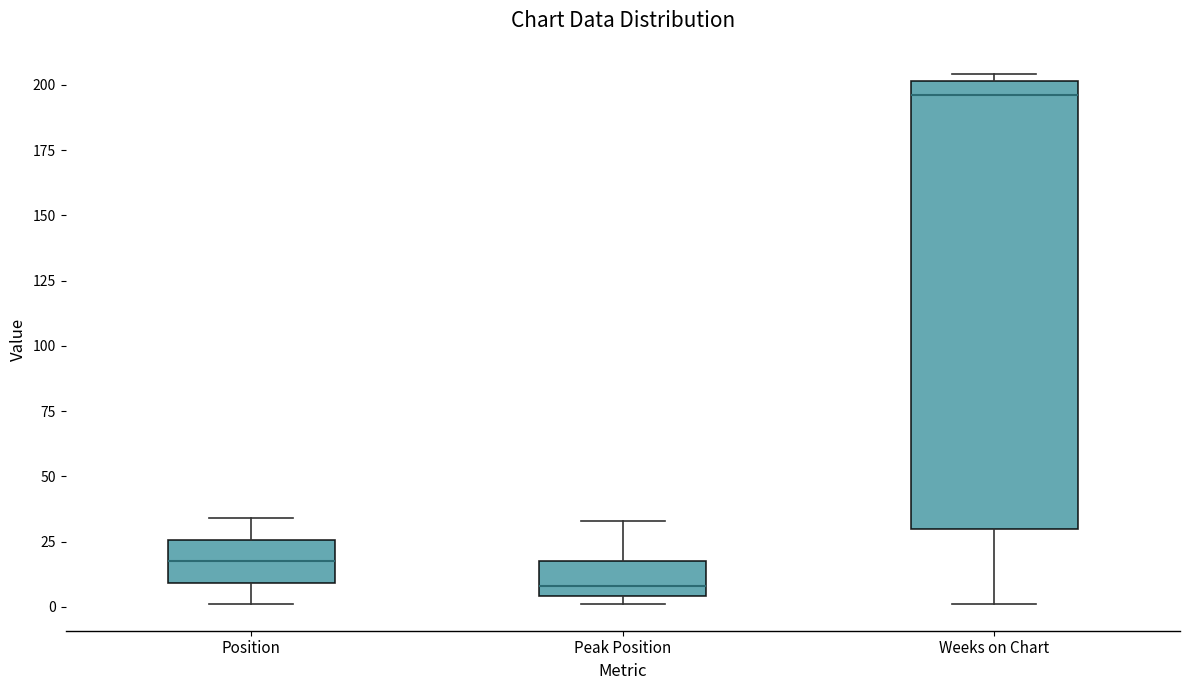

Comparing the boxes themselves (not the whiskers), which one is the tallest?

Weeks on Chart